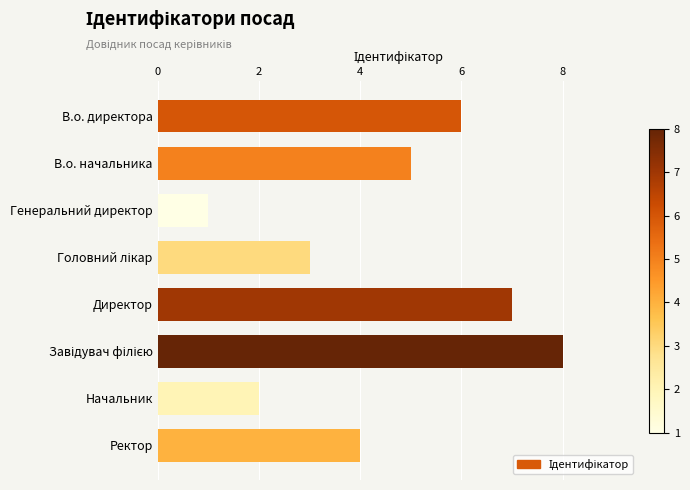

What is the sum of all values?

36